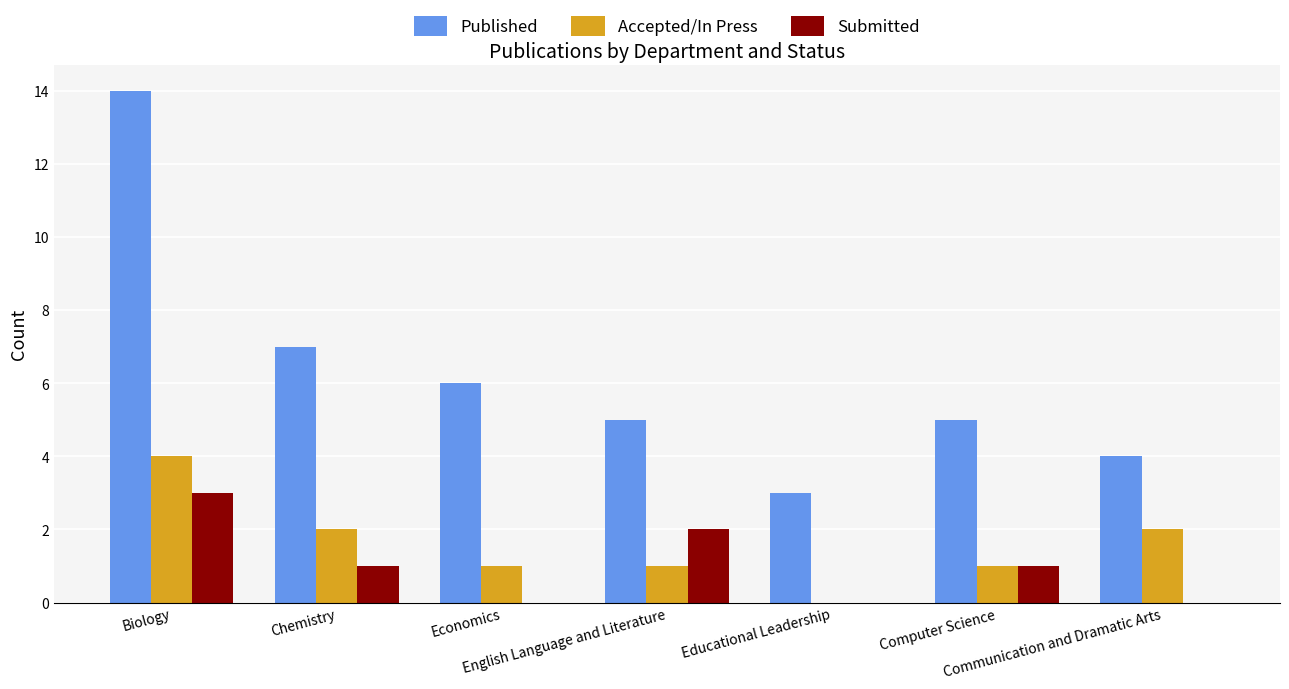

At which category is the sum across all series the highest?

Biology